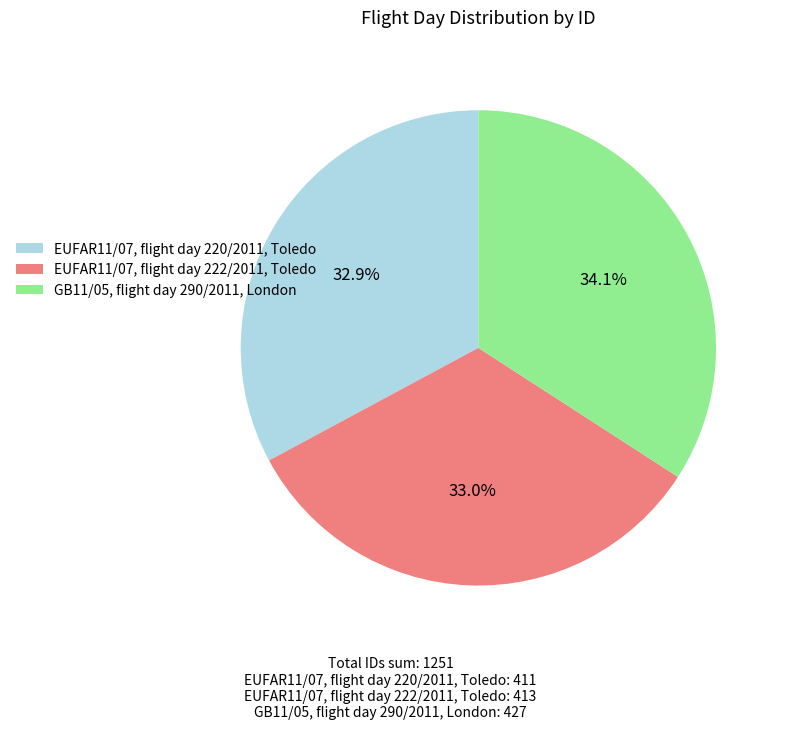

Is it true that EUFAR11/07, flight day 222/2011, Toledo is 48% of the pie?

False